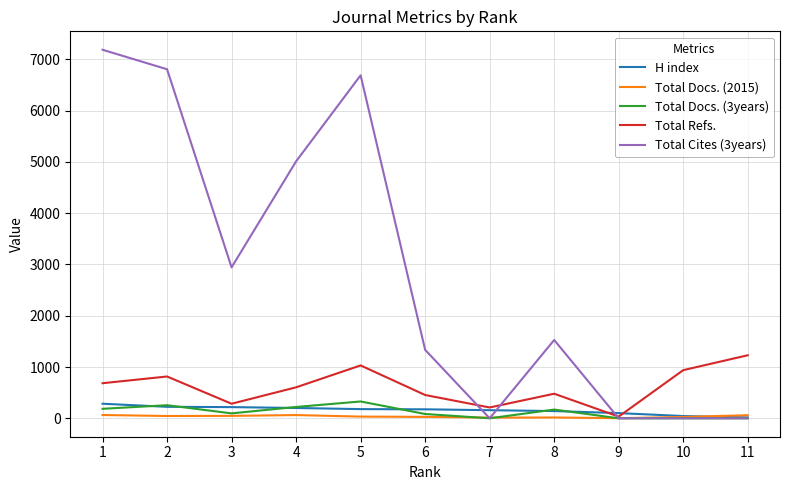

How many lines are shown in the chart?

5